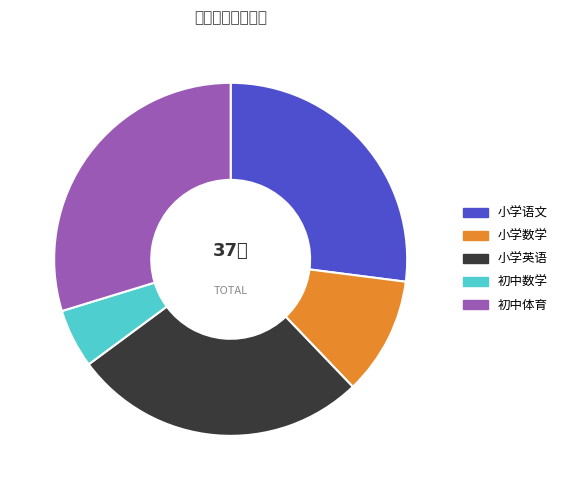

How much of the chart is everything except 小学英语?

73.0%